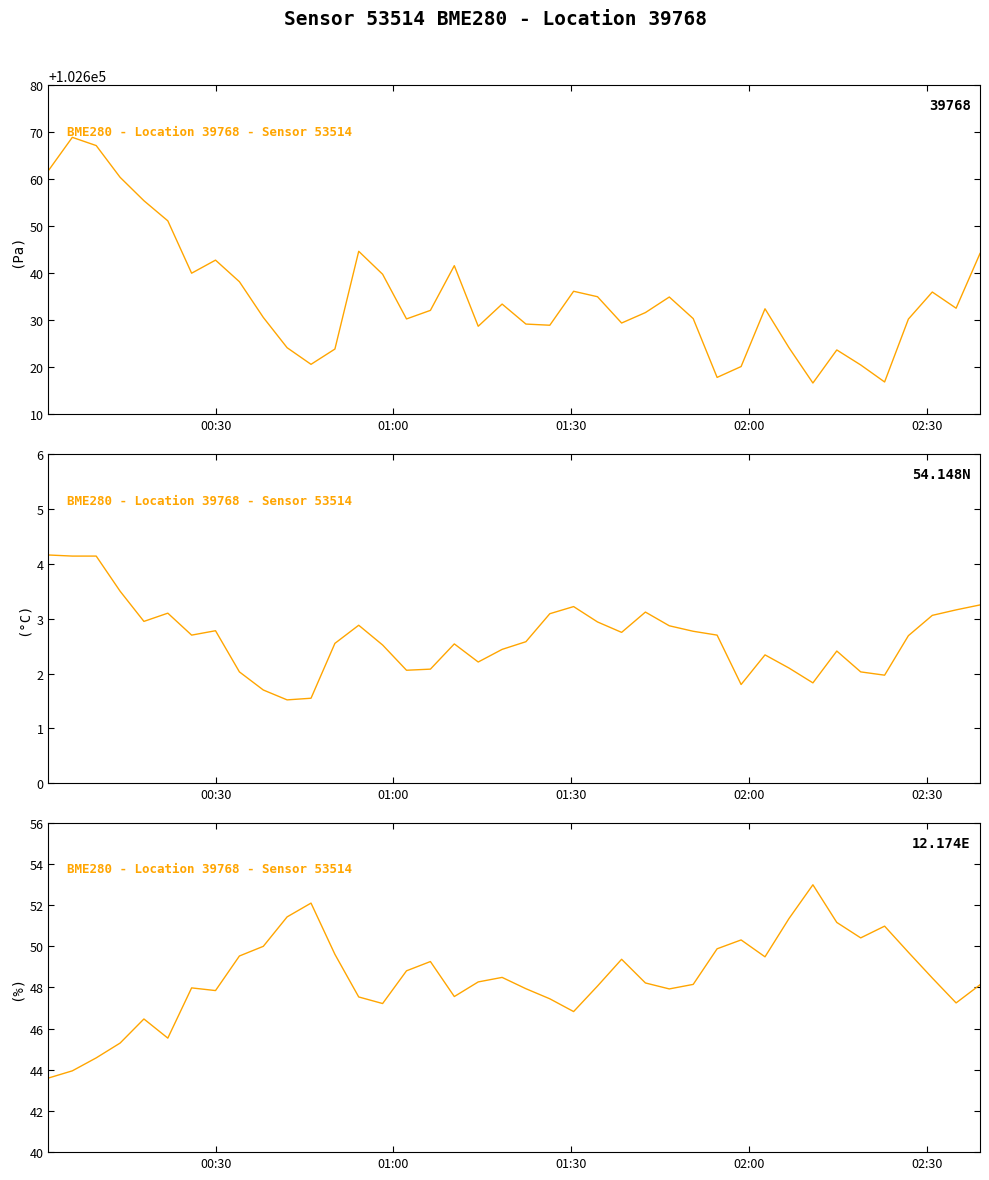

What is the maximum value shown in the chart?

53.0